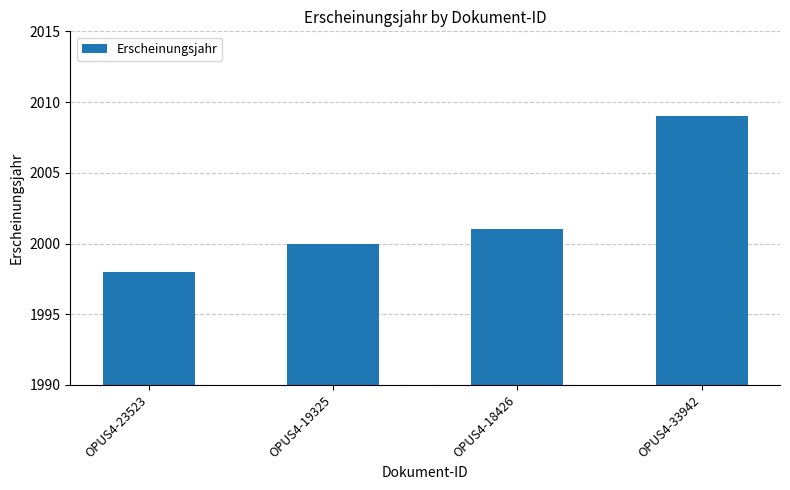

Does the chart contain stacked bars?

No